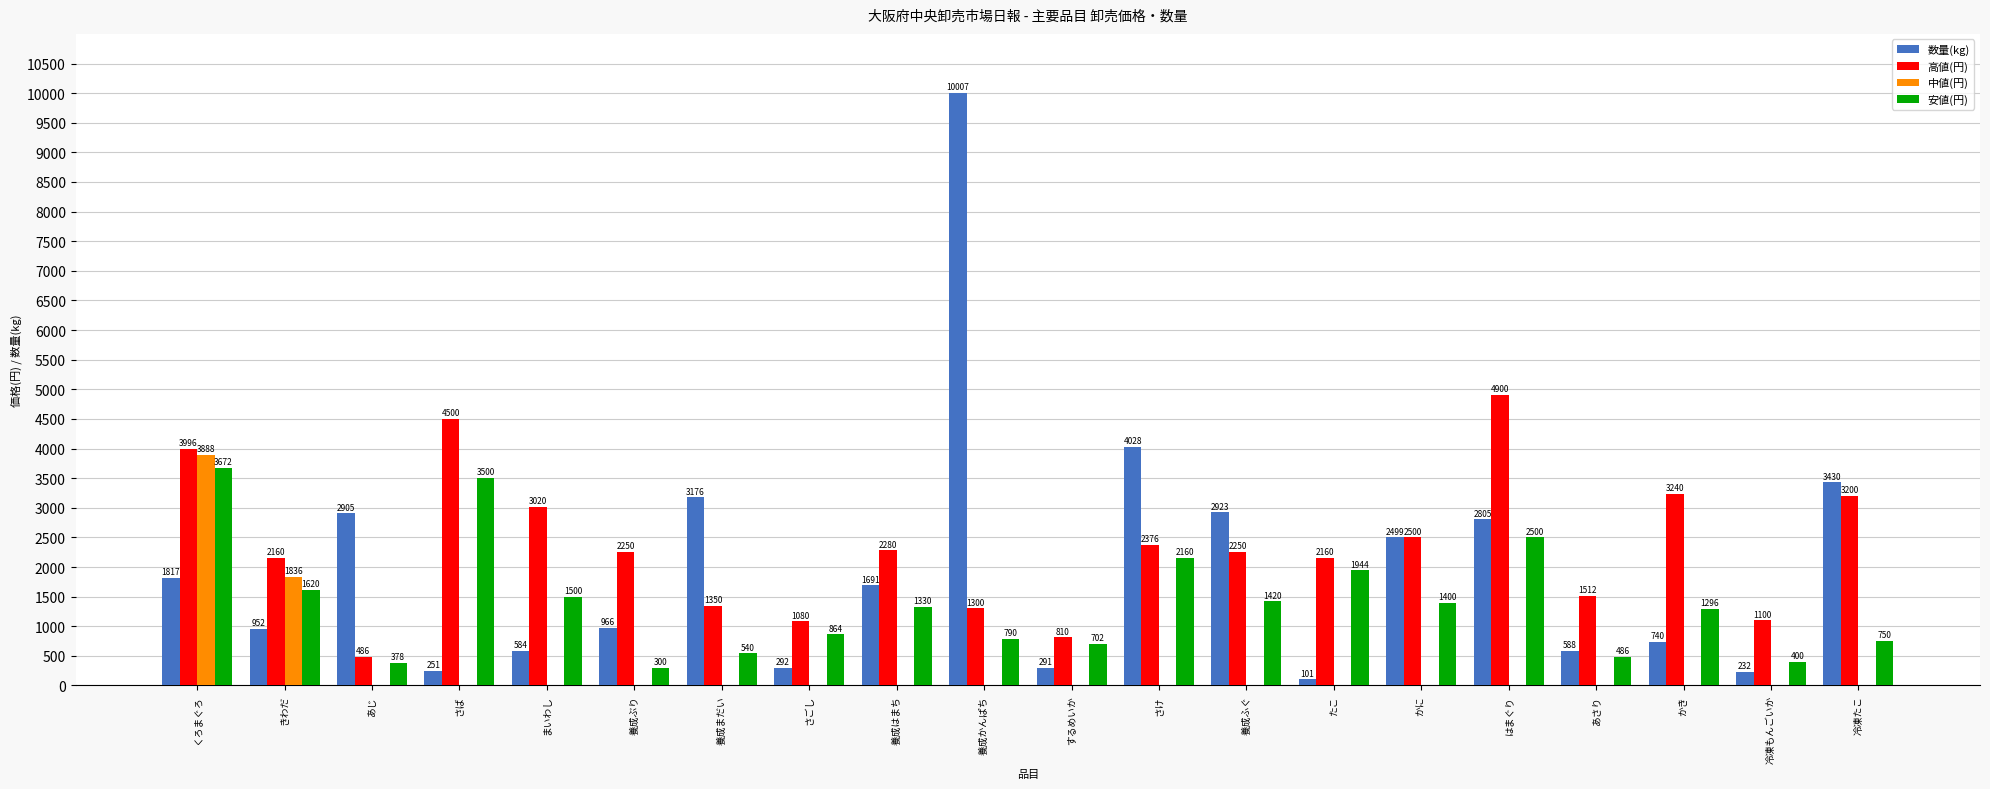

Which series has the largest total across all categories?

高値(円)